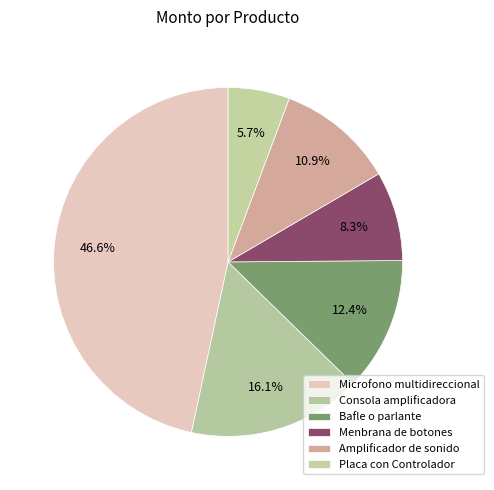

To the nearest percent, what percentage of the pie is Consola amplificadora?

16%